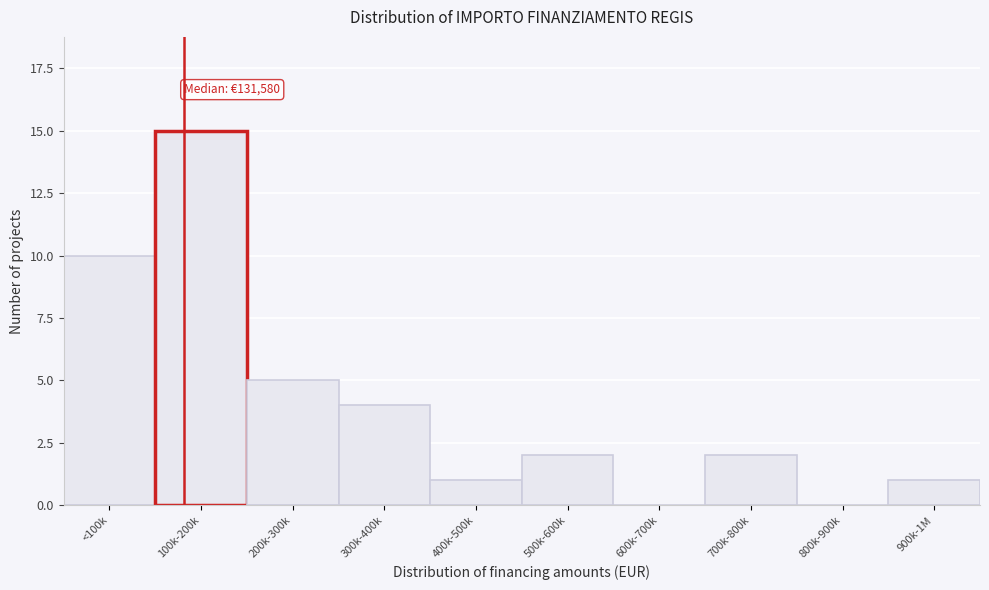

Reading left to right, extract all data points from this chart.

<100k=10	100k-200k=15	200k-300k=5	300k-400k=4	400k-500k=1	500k-600k=2	600k-700k=0	700k-800k=2	800k-900k=0	900k-1M=1